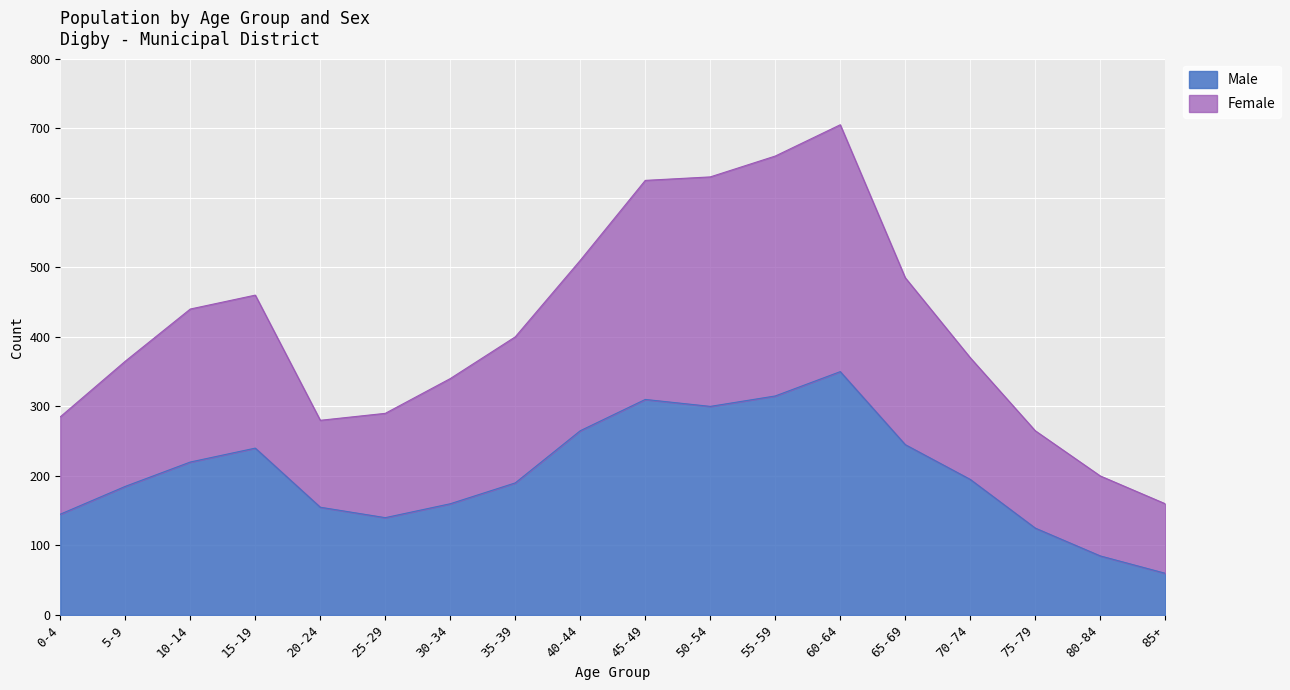

Which category has the lowest value in the Female series?

85+